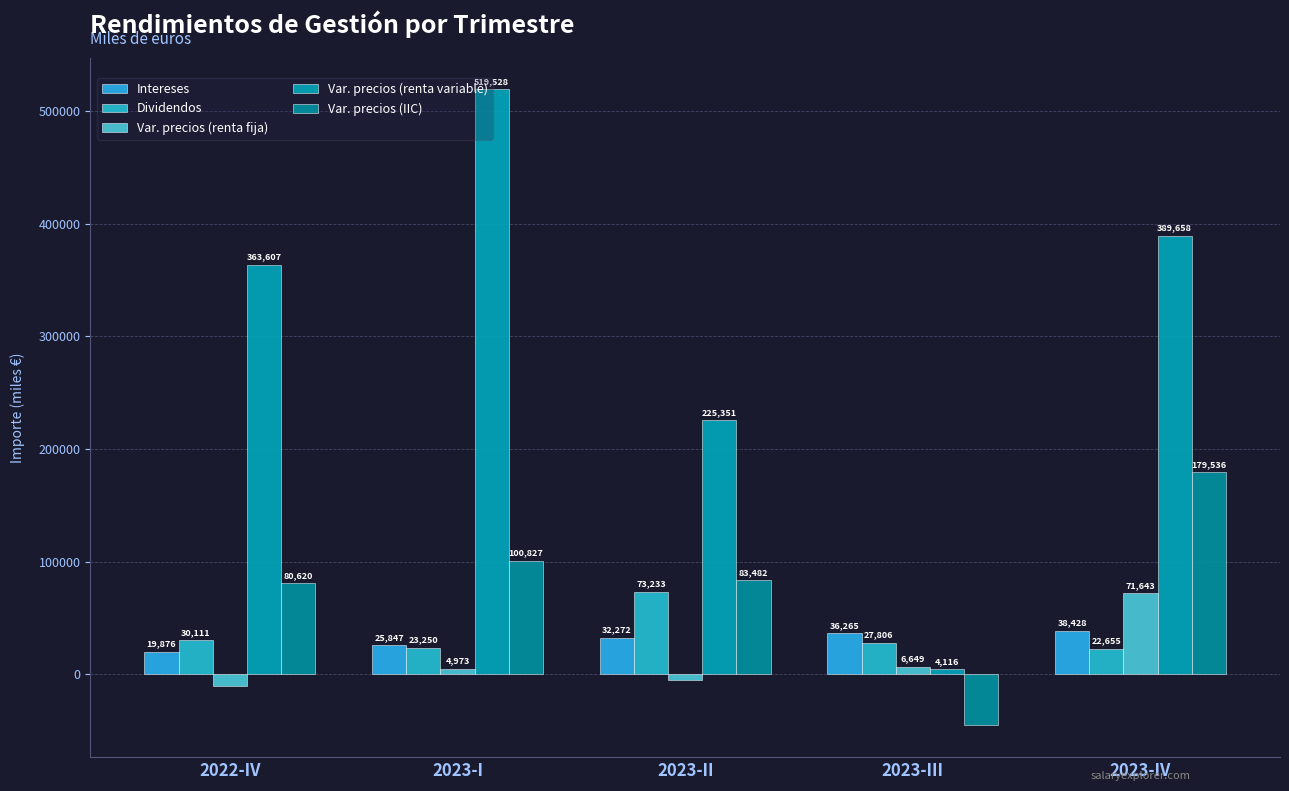

Between 2022-IV and 2023-I, which series saw the biggest shift?

Var. precios (renta variable)